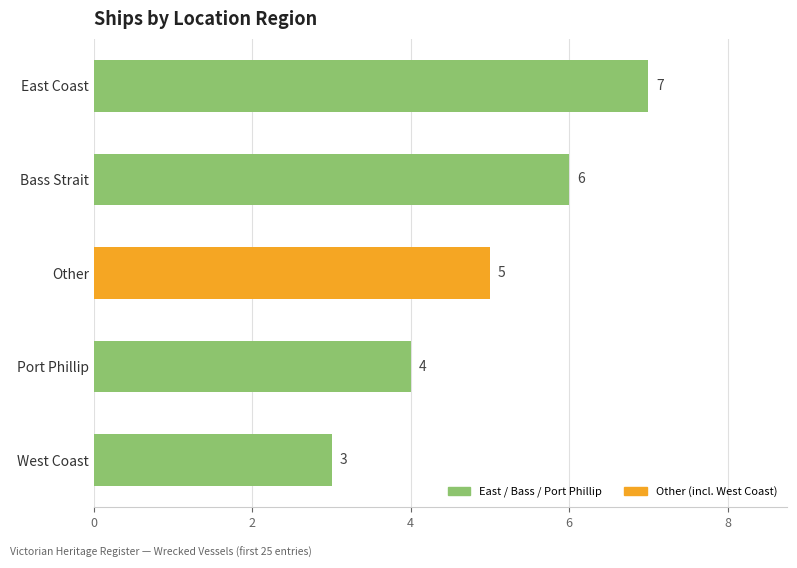

List the labels in order of value, largest first.

East Coast, Bass Strait, Other, Port Phillip, West Coast